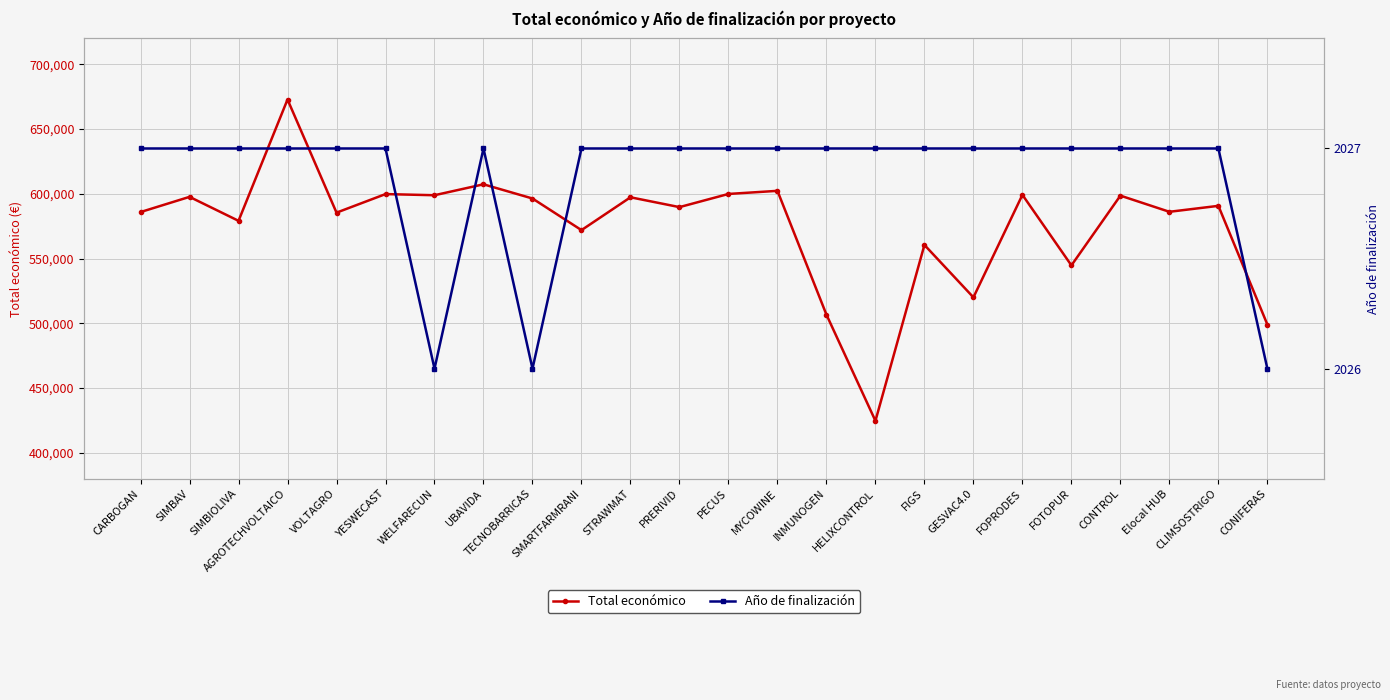

Between PECUS and WELFARECUN, which is larger?

PECUS